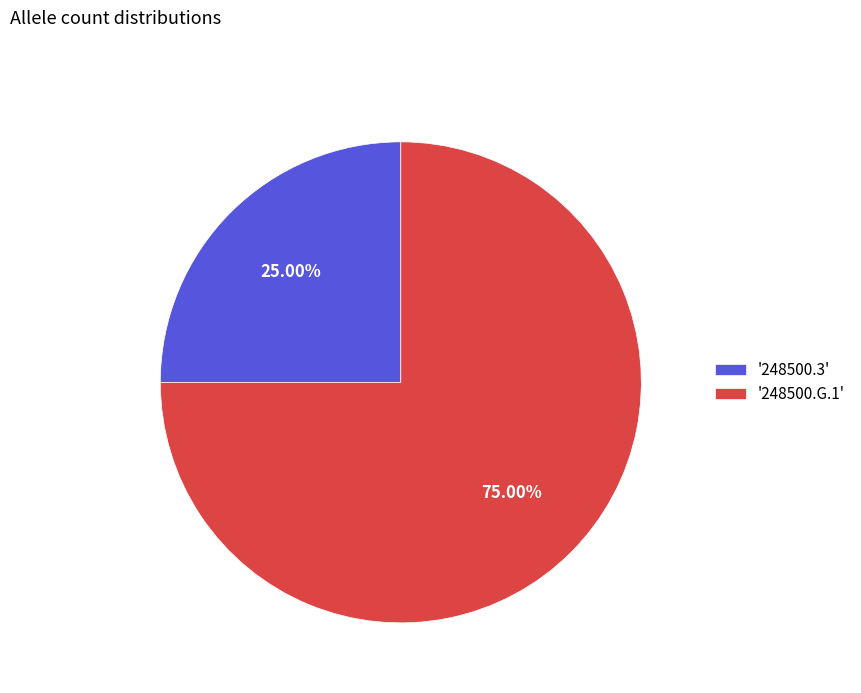

Is the sum of '248500.3' and '248500.G.1' greater than half?

Yes